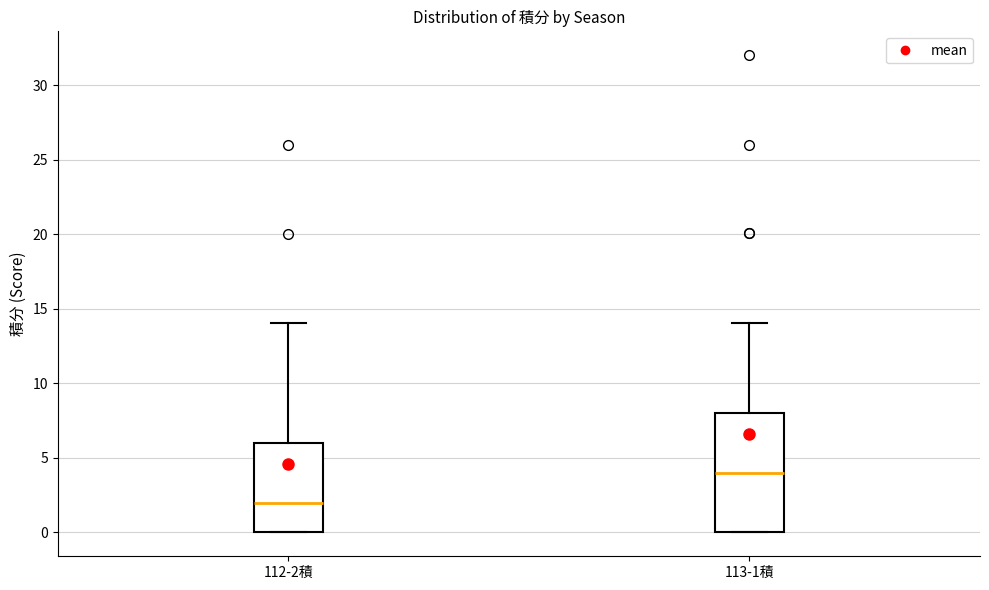

Reading left to right, transcribe this box plot: for each box, give where its median line is, the range the box spans, and where its two whiskers end, as read against the y-axis. The values are not printed on the chart, so give them approximately, as read against the axis.

112-2積: median 2, box 0 to 6, whiskers 0 to 14
113-1積: median 4, box 0 to 8, whiskers 0 to 14